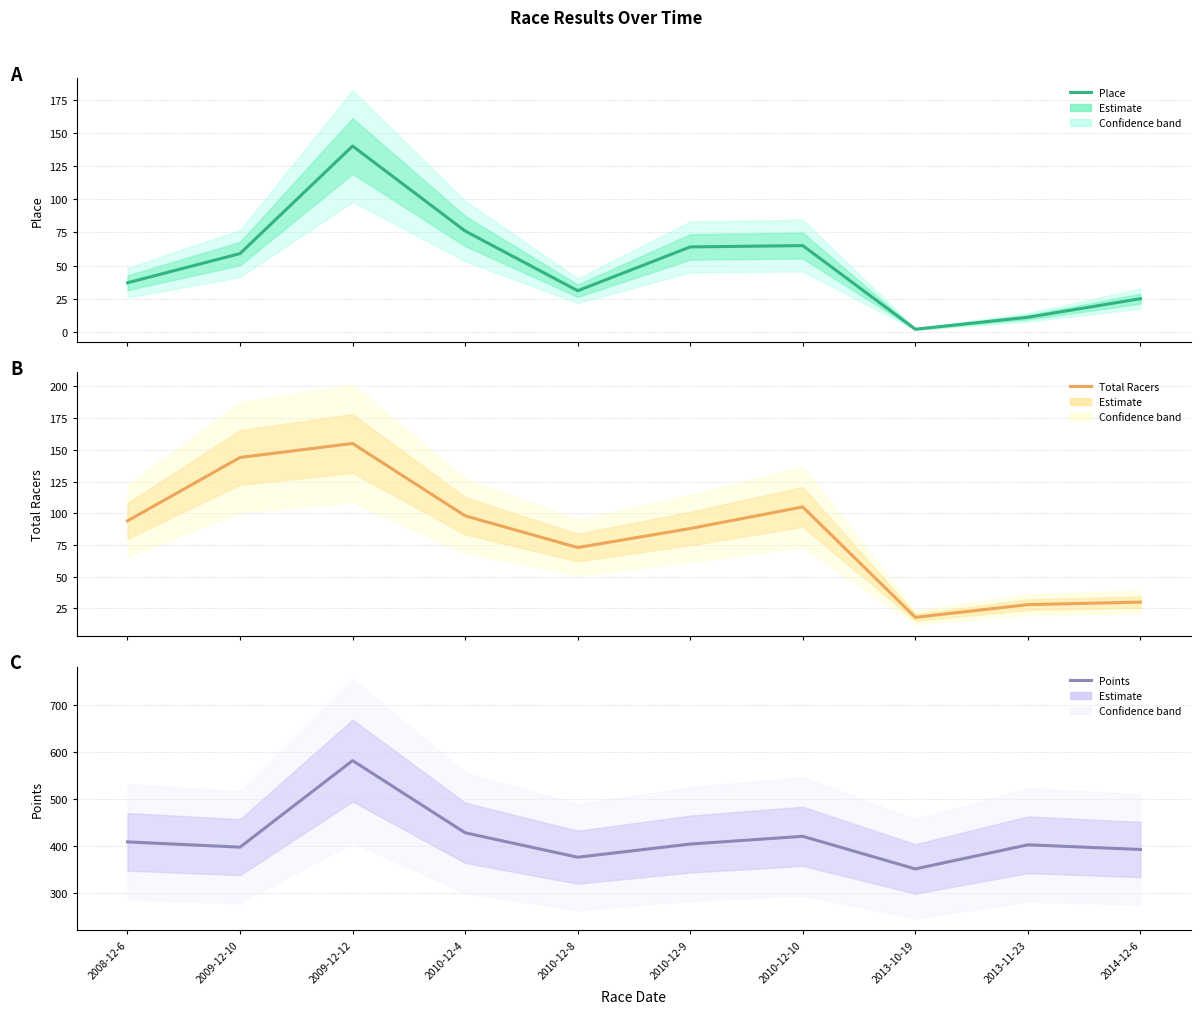

Which series has the widest spread of values?

Points